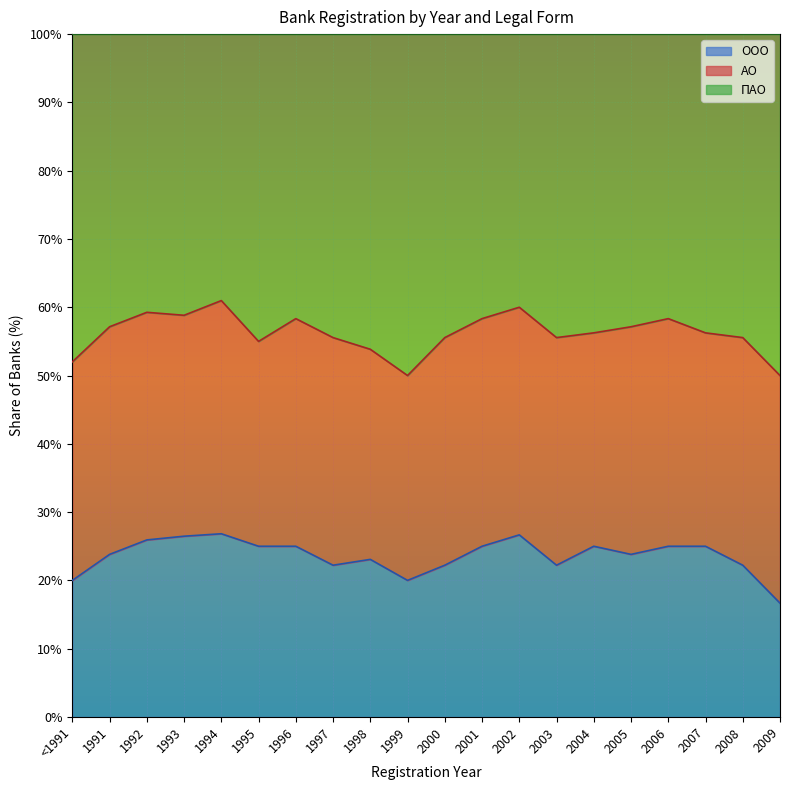

Count the number of data series in this chart.

3